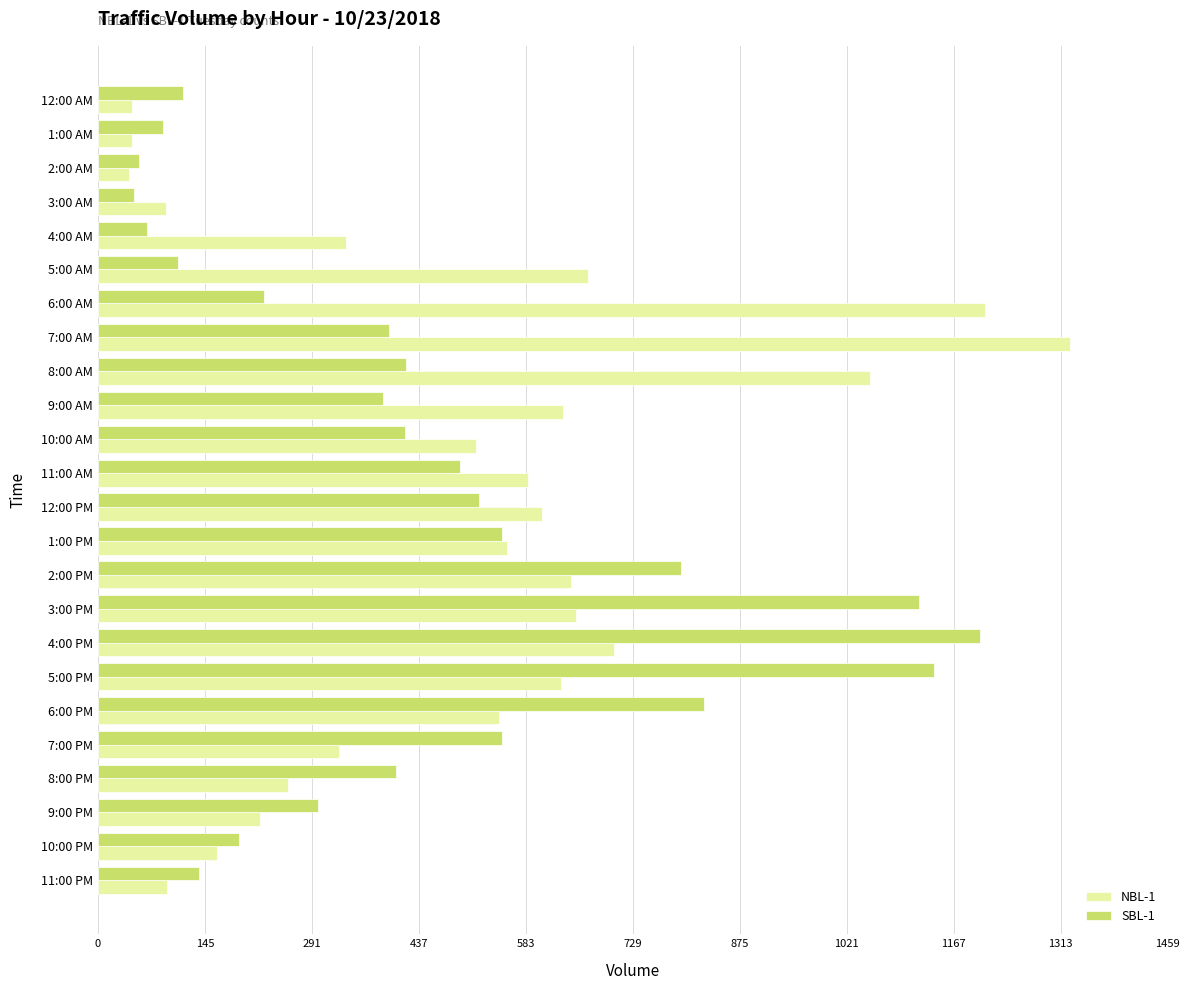

At which label does NBL-1 reach its peak?

7:00 AM